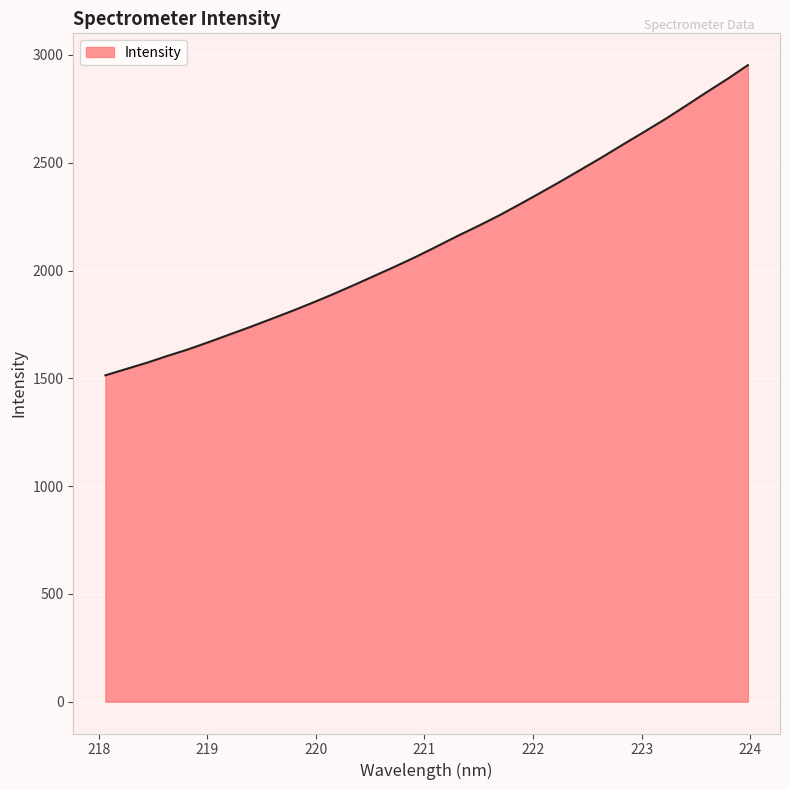

Count the number of categories in the chart.

32